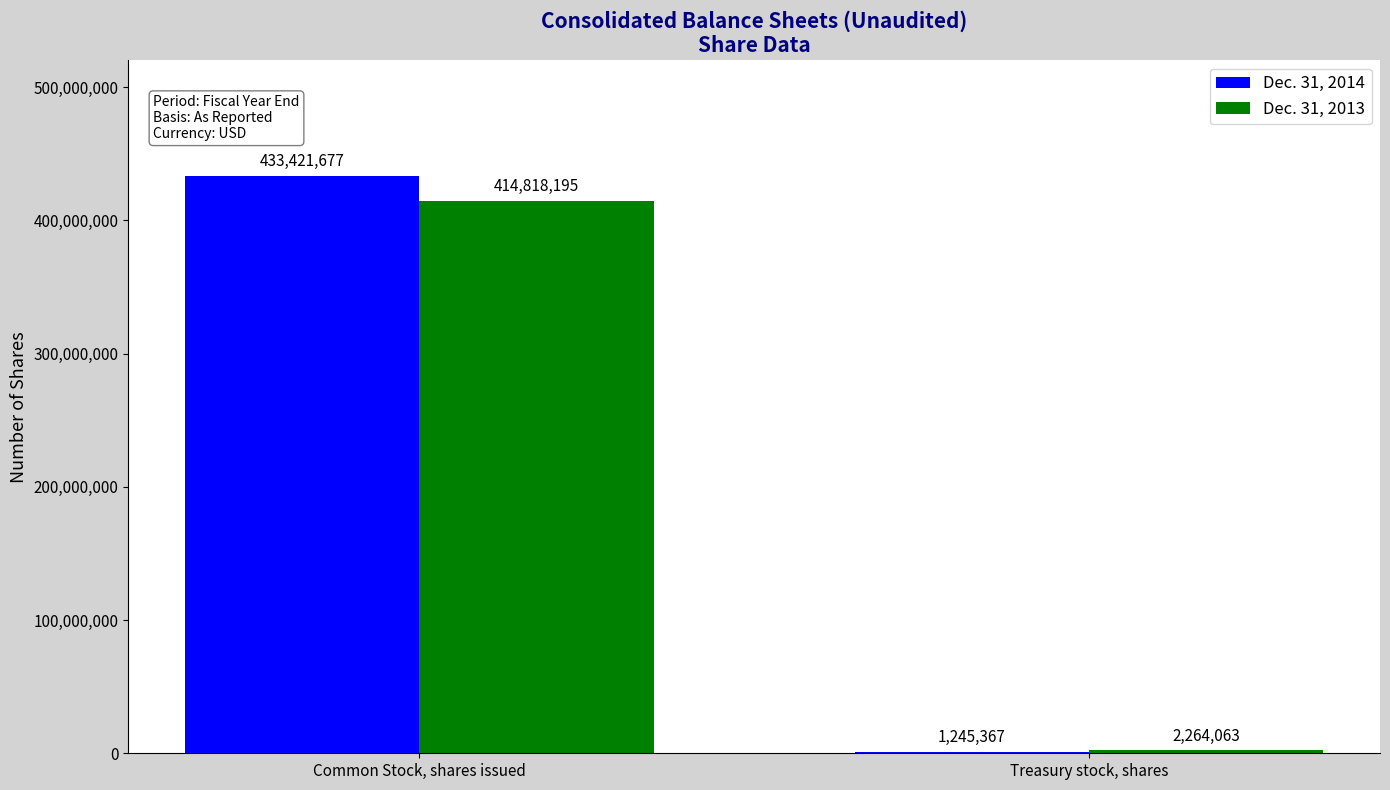

The Dec. 31, 2014 series shows 433421677 at Common Stock, shares issued. True or false?

True